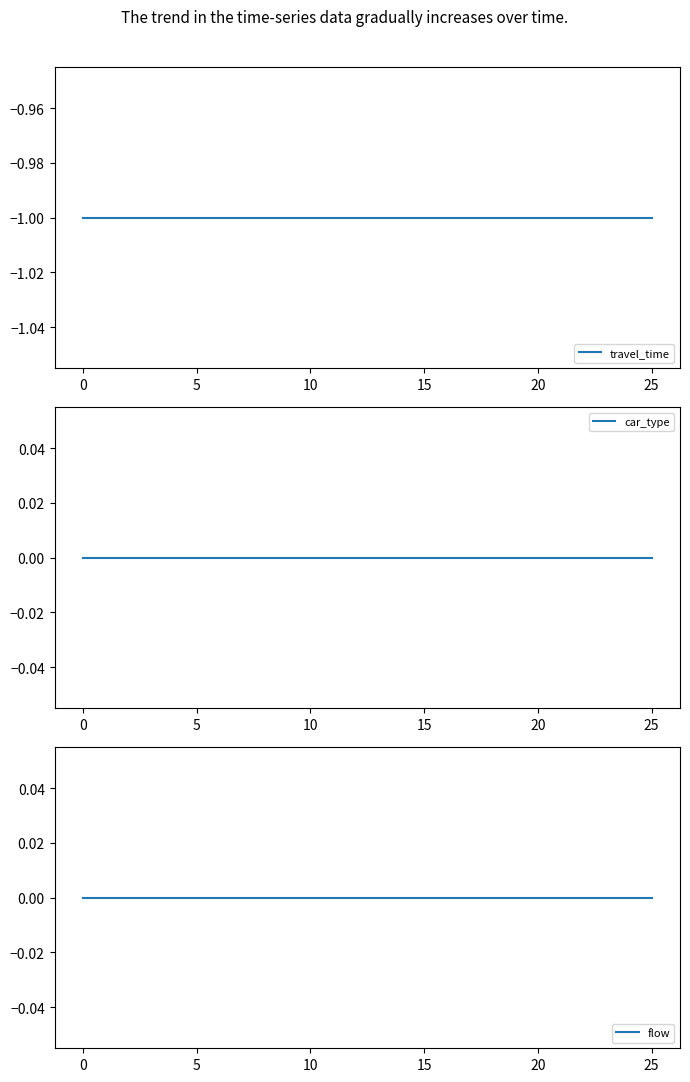

Does the chart have visible grid lines?

No